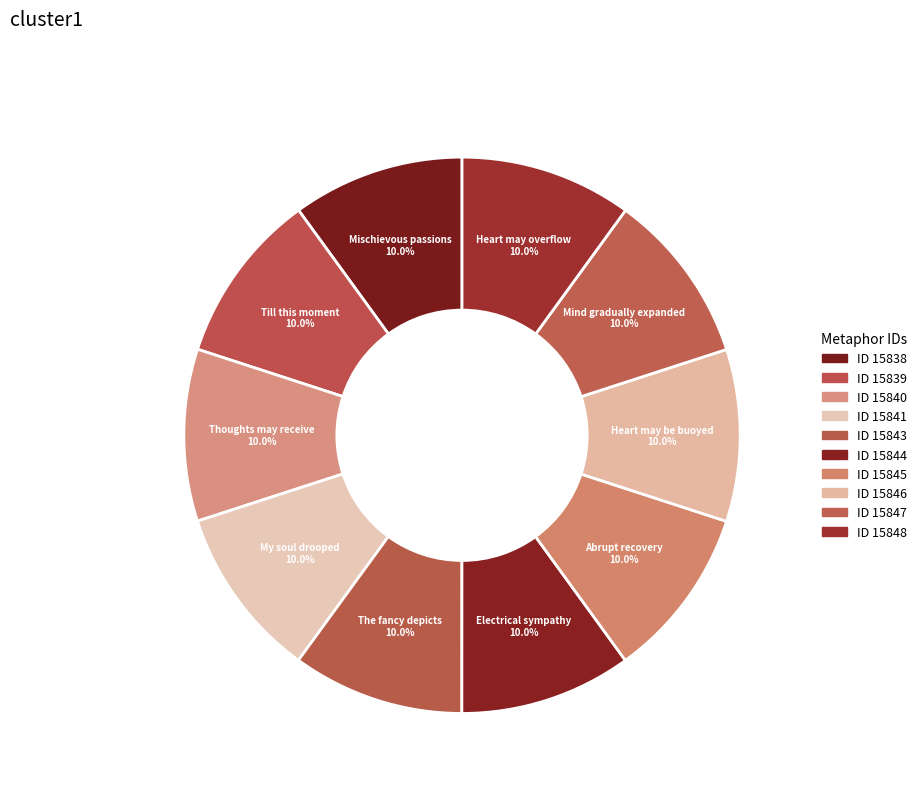

What is the largest slice in the pie chart?

The heart may overflow at the lips